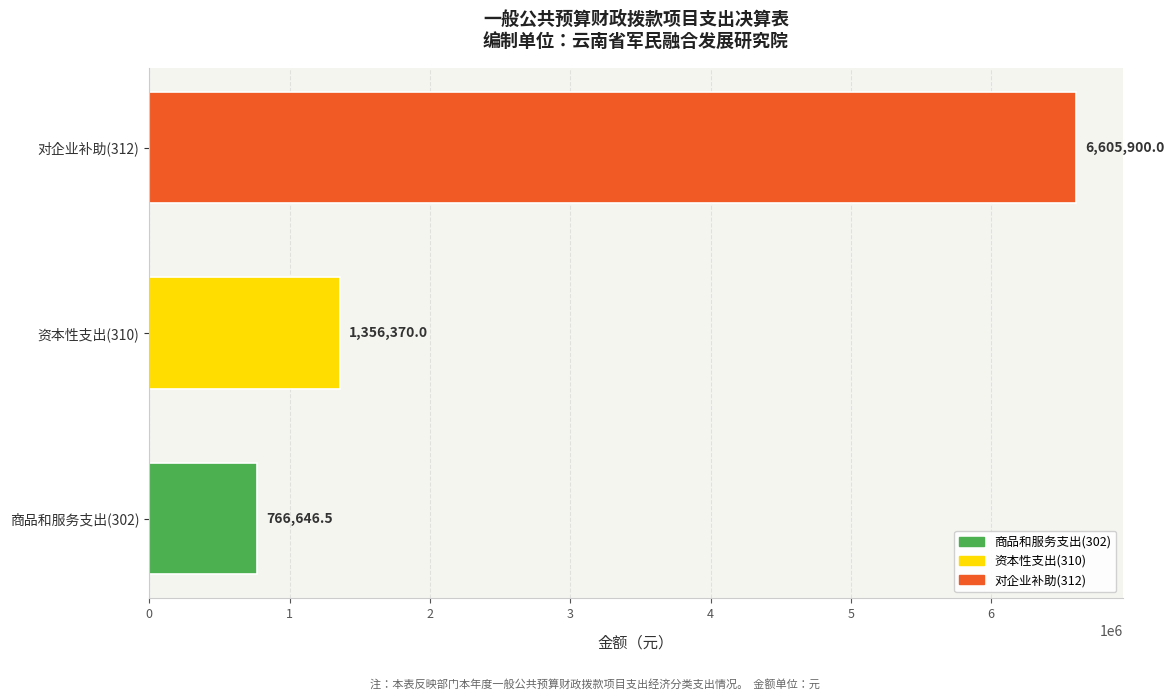

The chart shows a value of 766646.5 at 商品和服务支出(302). True or false?

True